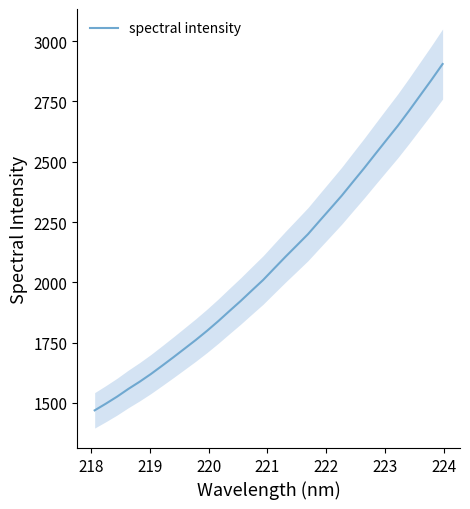

How many lines are shown in the chart?

1